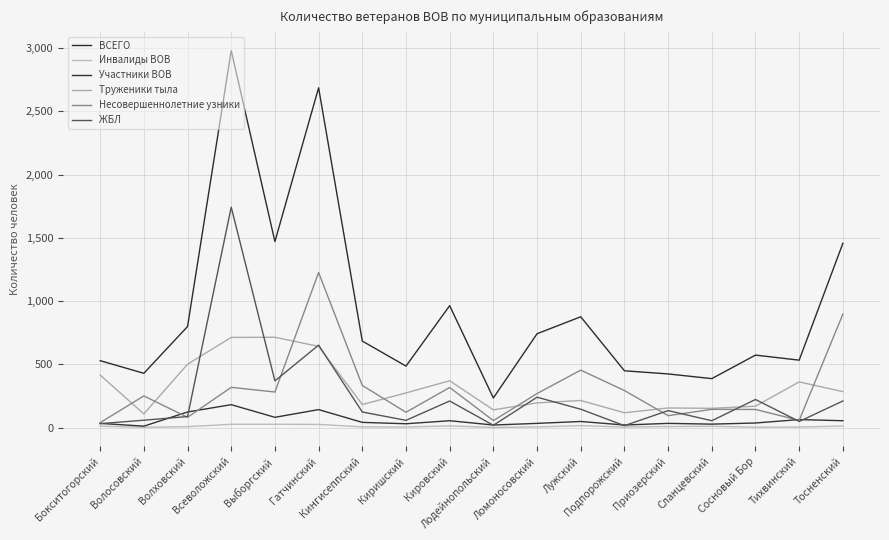

What are all the series names shown in the legend?

ВСЕГО, Инвалиды ВОВ, Участники ВОВ, Труженики тыла, Несовершеннолетние узники, ЖБЛ